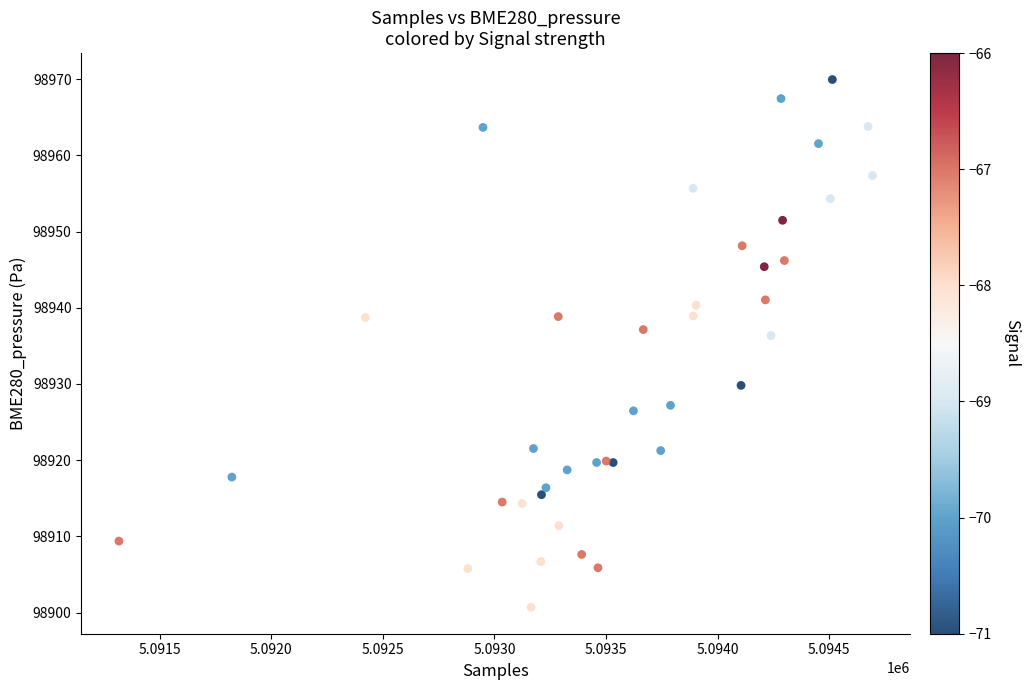

What Y value in the scatter plot is closest to 98935?

98936.3